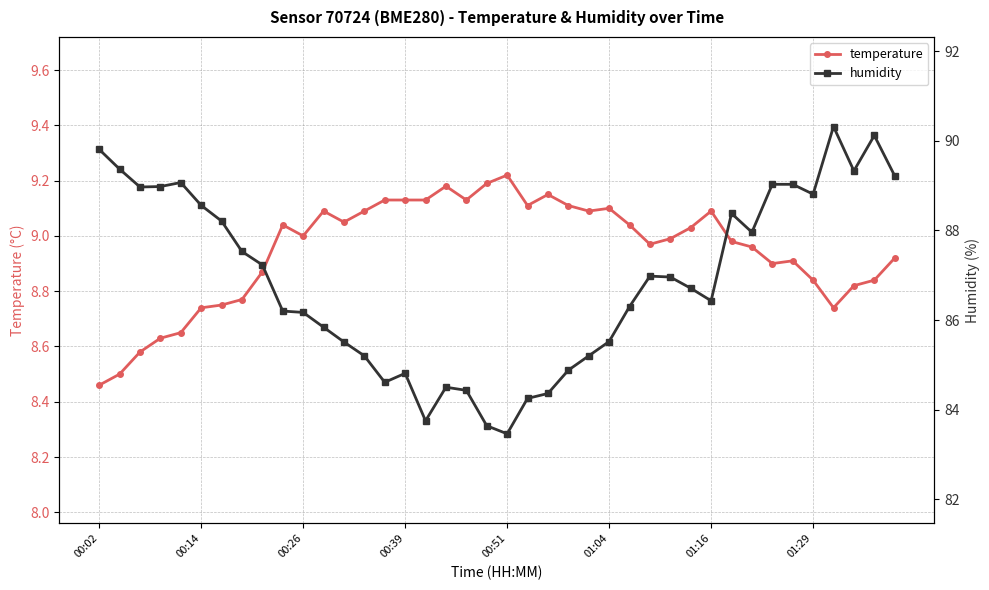

Where does the temperature series first go above 9?

9